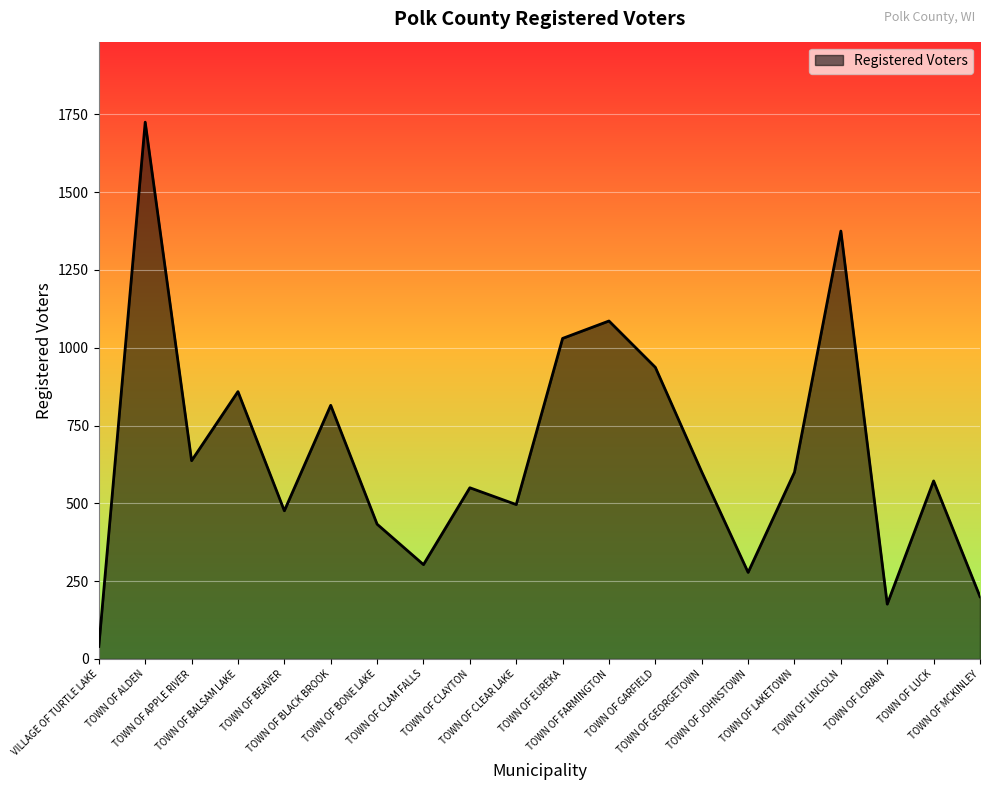

What is the greatest value displayed?

1725